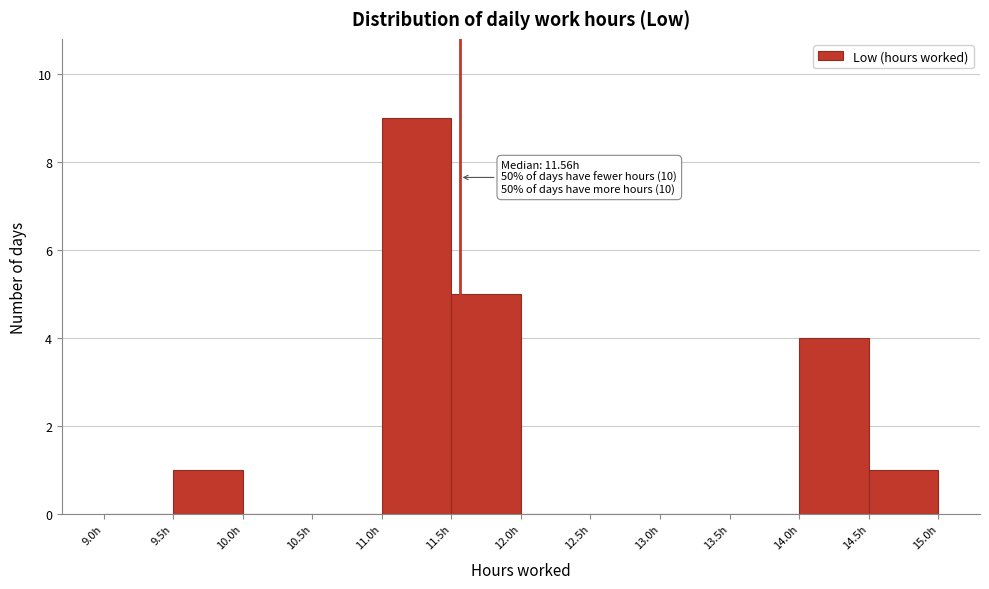

Which range on the x-axis has the tallest bar?

11.0 to 11.5